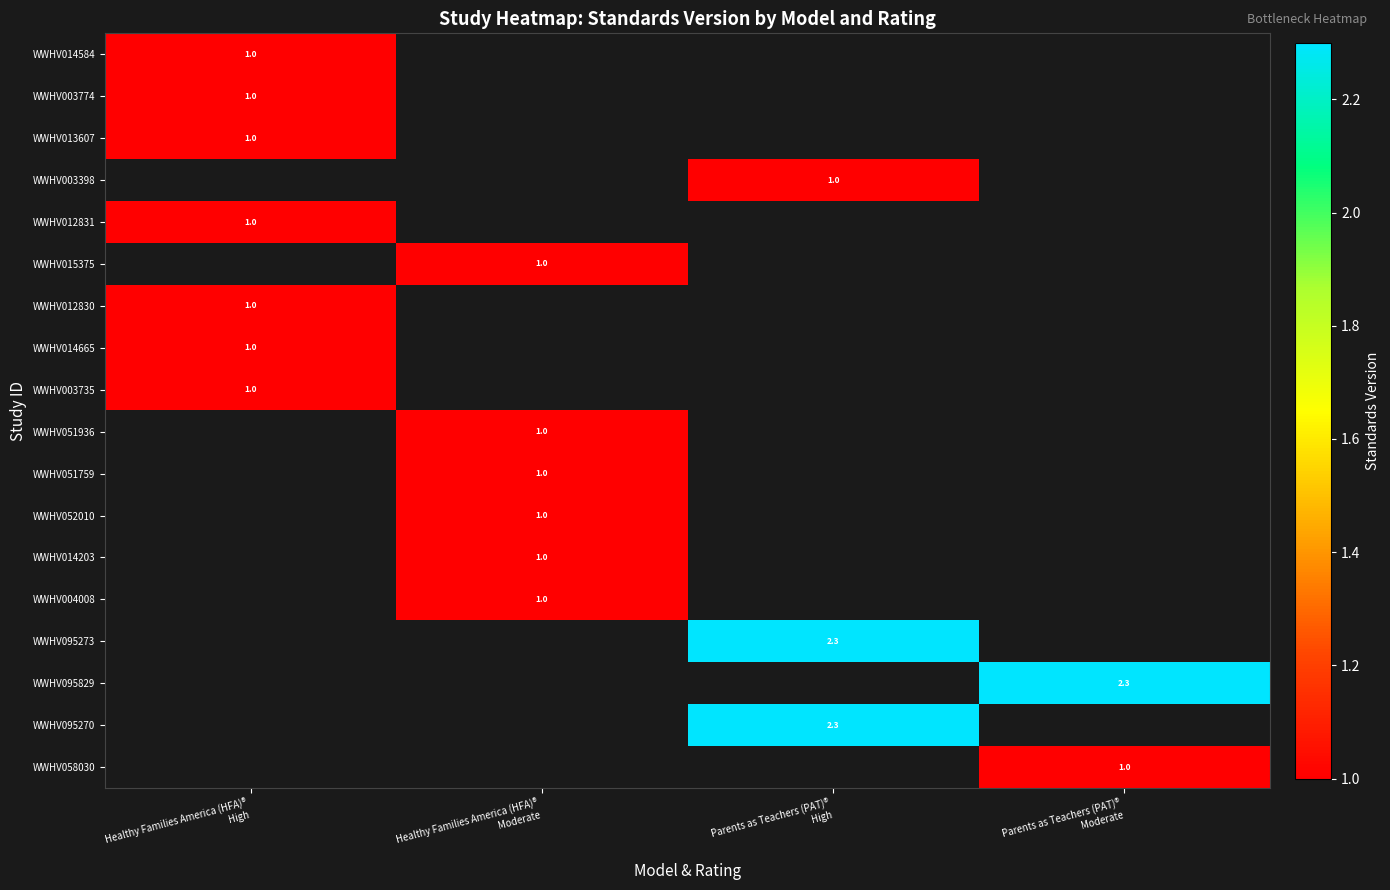

At how many categories does at least one series exceed 1?

2